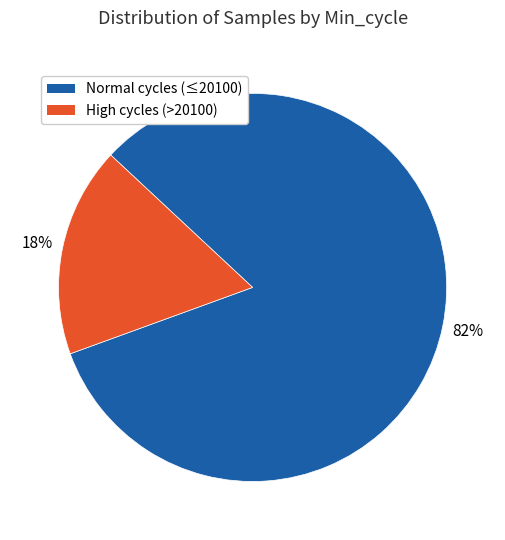

Rank the categories by value from highest to lowest.

Normal cycles (≤20100), High cycles (>20100)